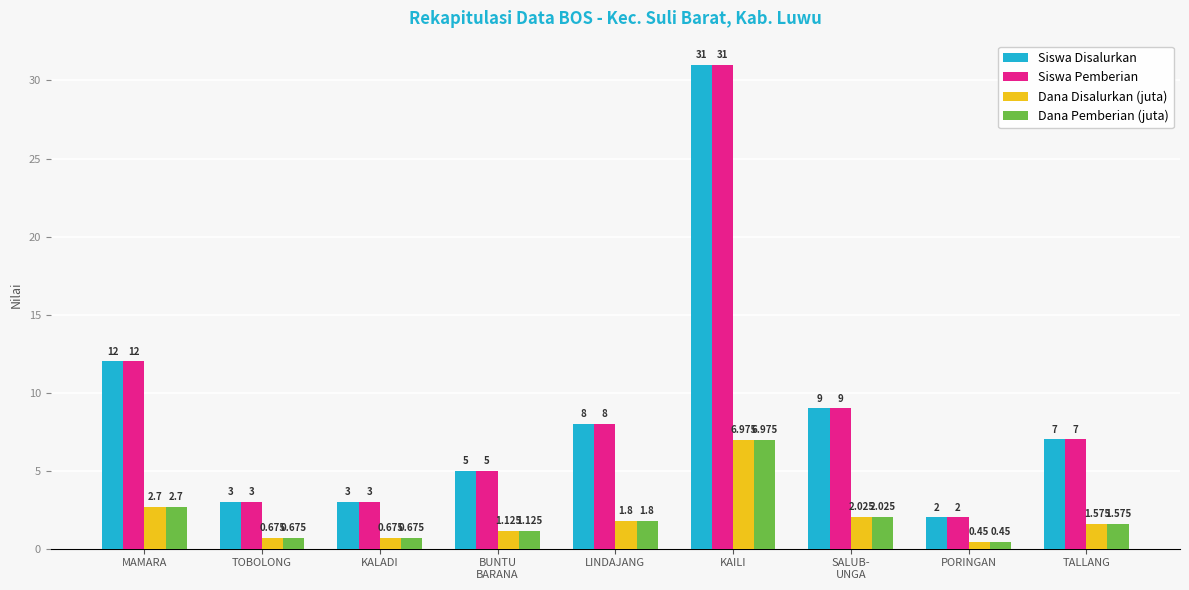

What are all the series names shown in the legend?

Siswa Disalurkan, Siswa Pemberian, Dana Disalurkan (juta), Dana Pemberian (juta)